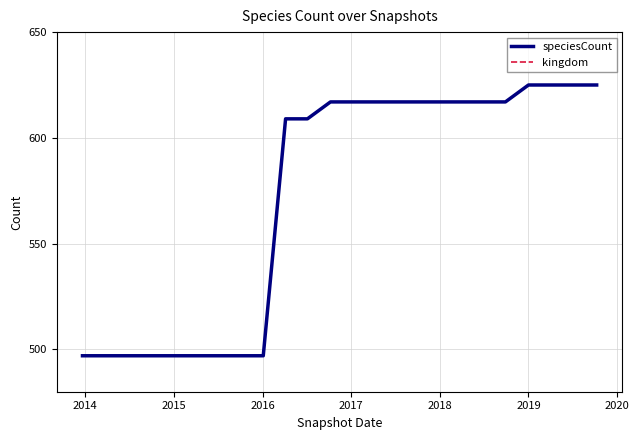

True or false: kingdom has more than 0 points higher than both neighbors.

False